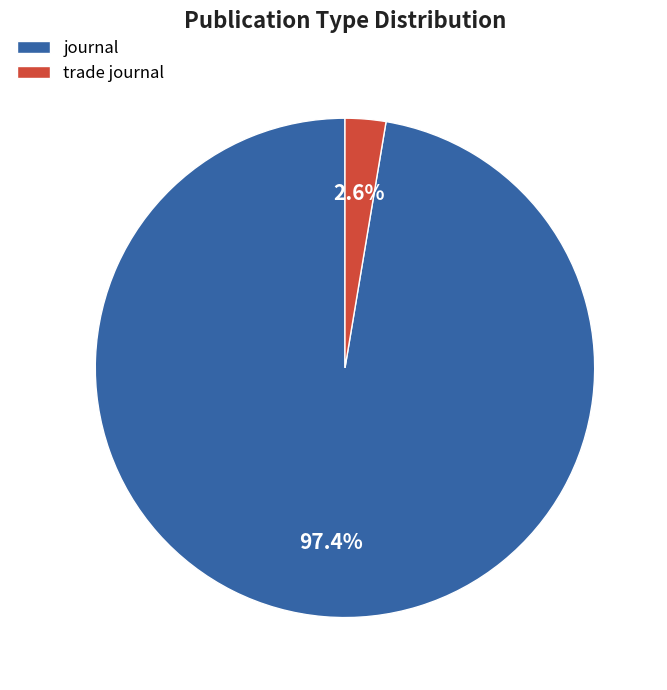

What is the majority slice?

journal